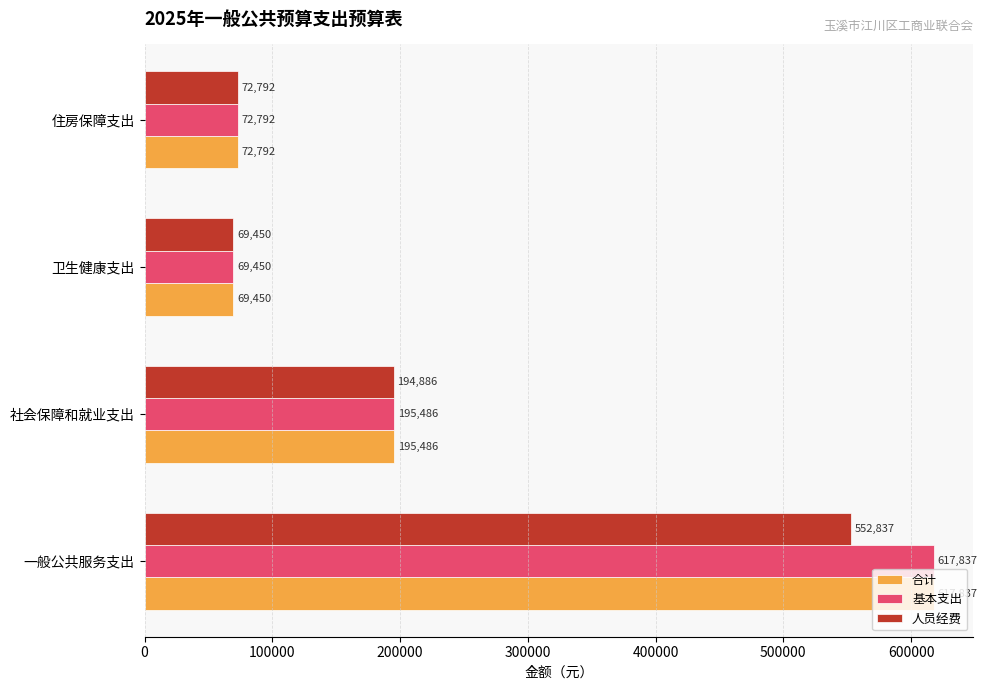

What are all the series names shown in the legend?

合计, 基本支出, 人员经费